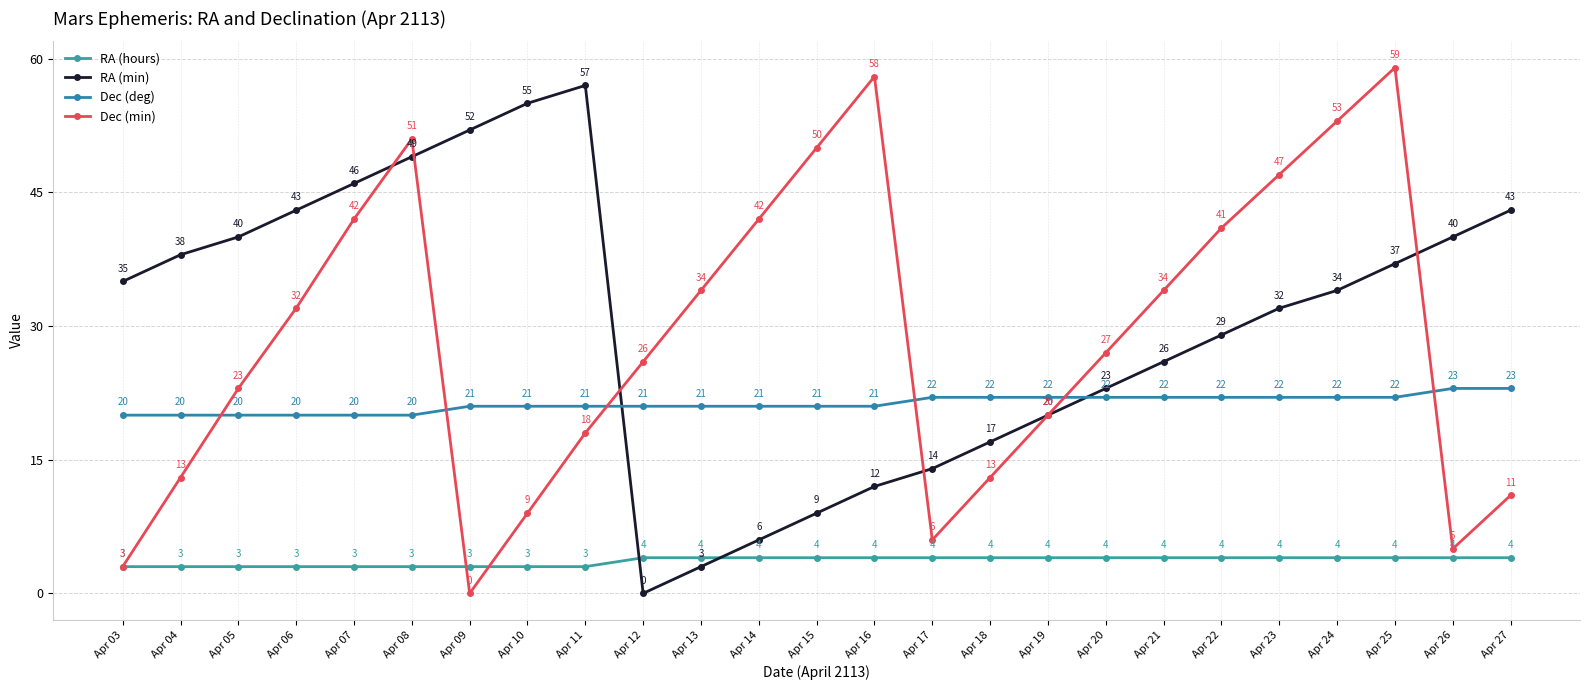

How many intersections are there between Dec (deg) and RA (min)?

2